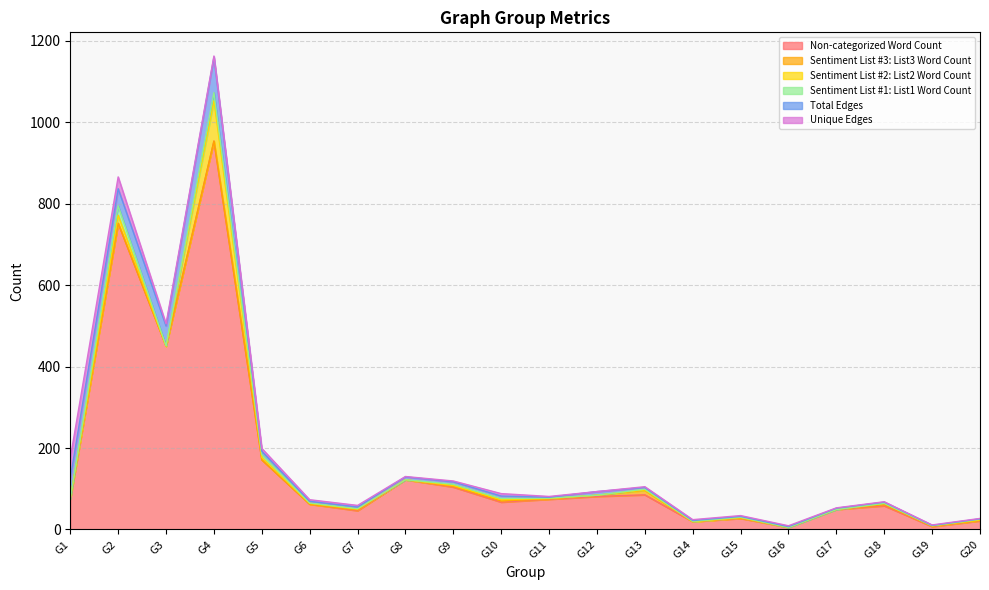

List the series in order of their peak value, lowest first.

Sentiment List #3: List3 Word Count, Sentiment List #1: List1 Word Count, Unique Edges, Total Edges, Sentiment List #2: List2 Word Count, Non-categorized Word Count